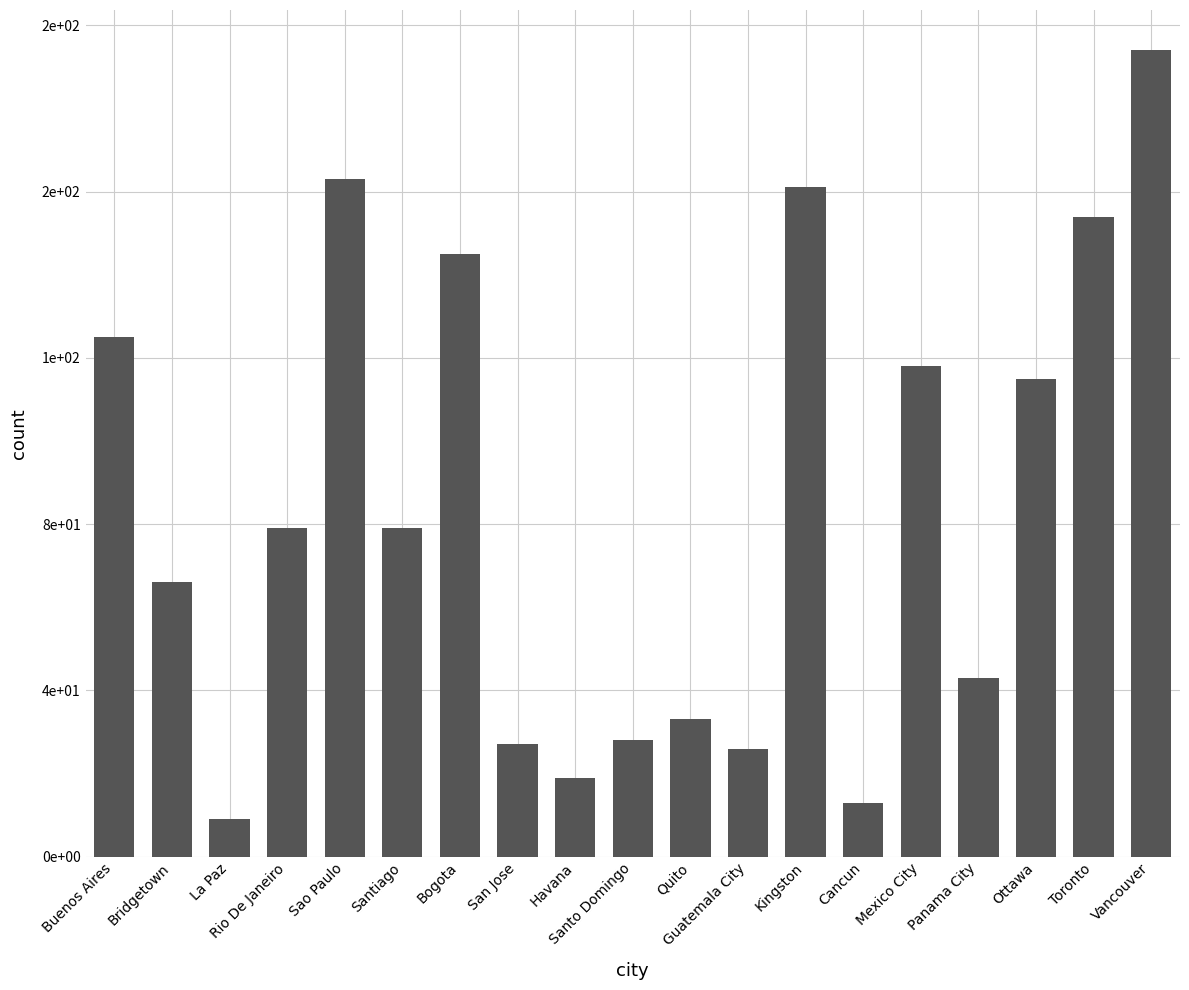

Read the value at La Paz, to the nearest 5.

10